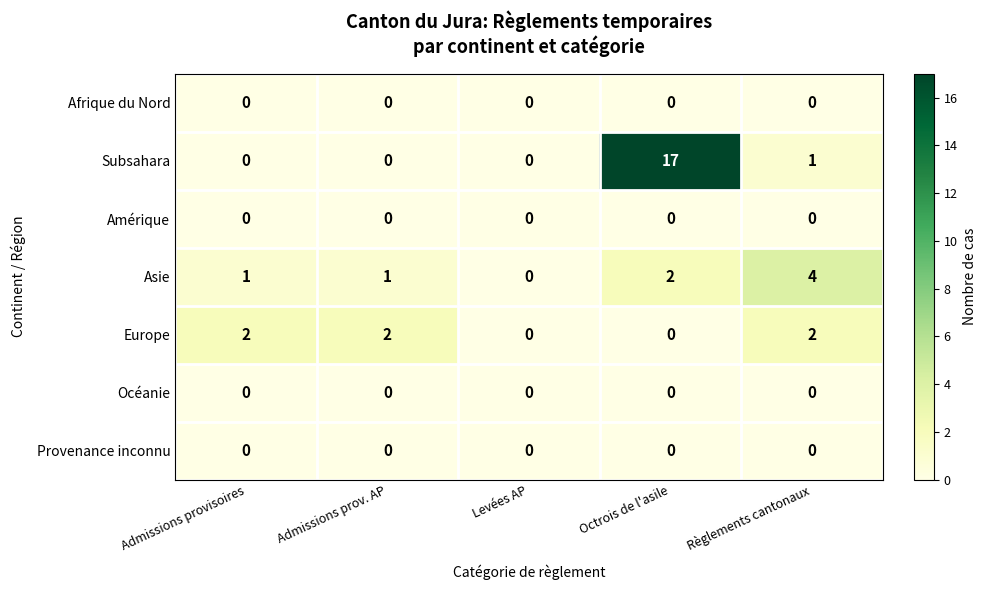

Which series has the largest total across all categories?

Subsahara